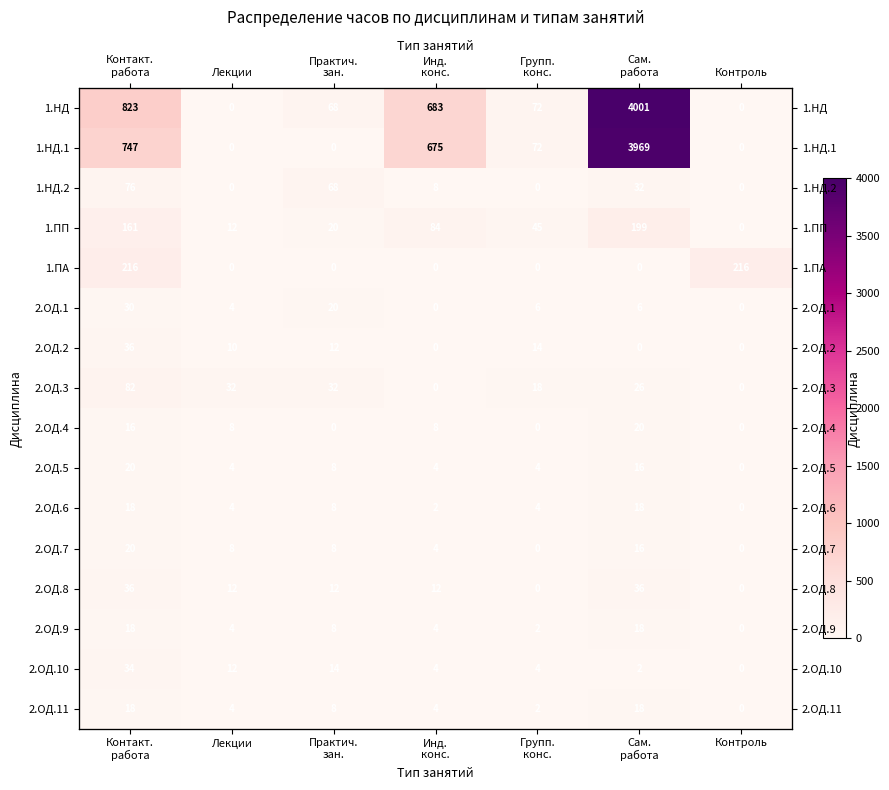

Is the value of 2.ОД.11 at Групп. конс. greater than the value of 1.НД.1 at Сам. работа?

No